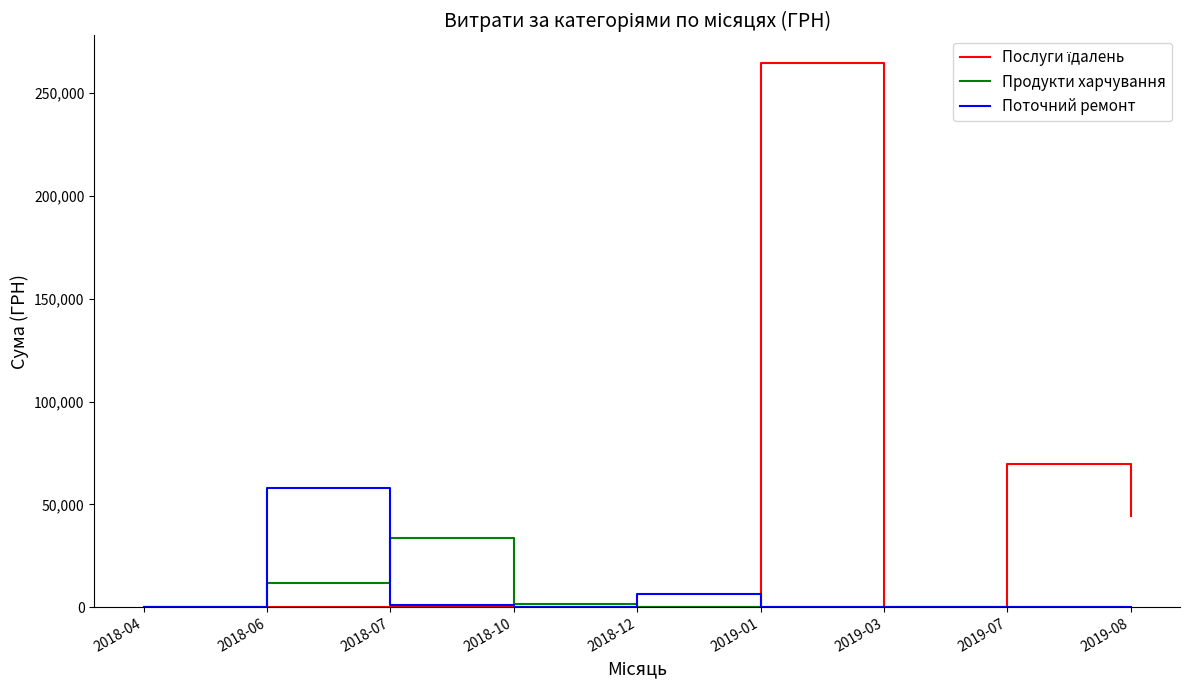

At which label does Продукти харчування reach its peak?

2018-07